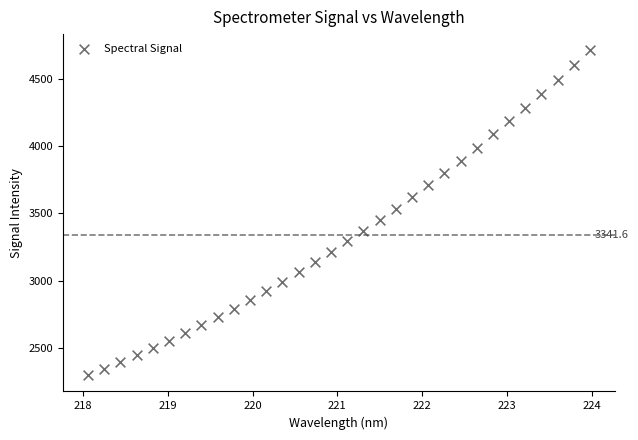

What is the range of Y values (max minus min)?

2417.4